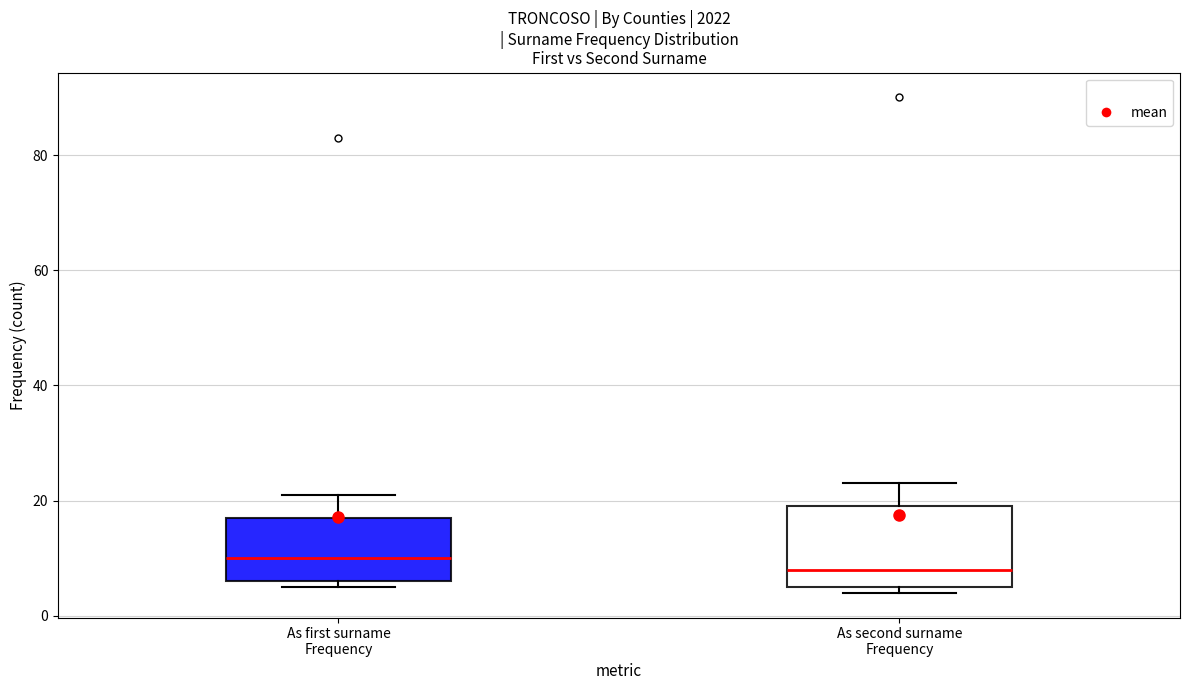

Which box's median line is the lowest?

As second surname Frequency